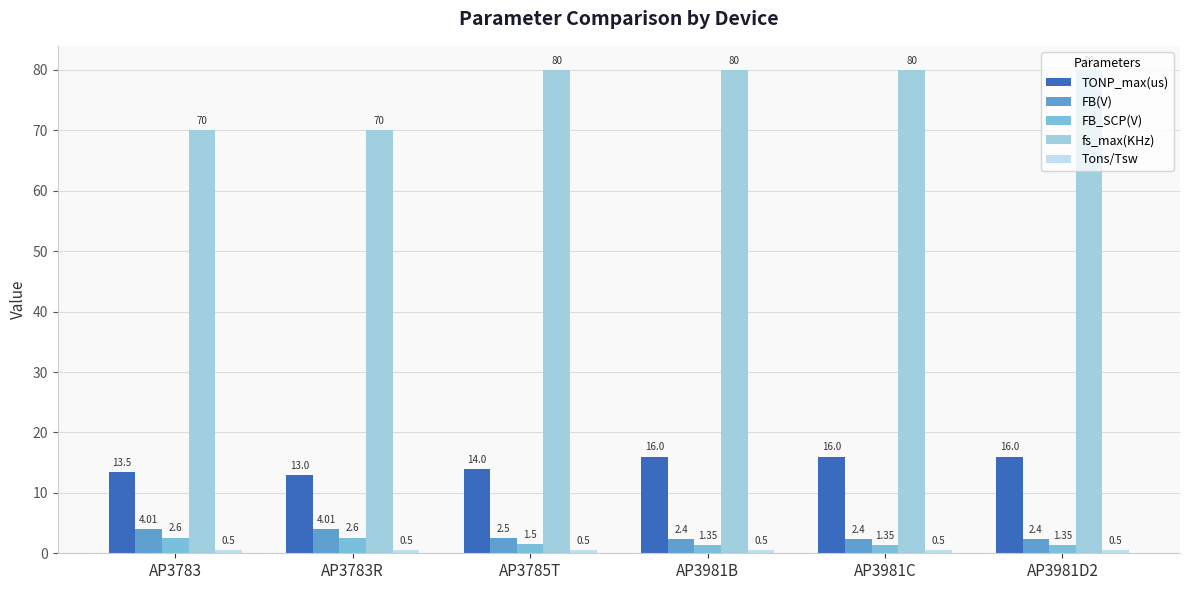

True or false: Tons/Tsw has a value of 0.1 at AP3783R.

False